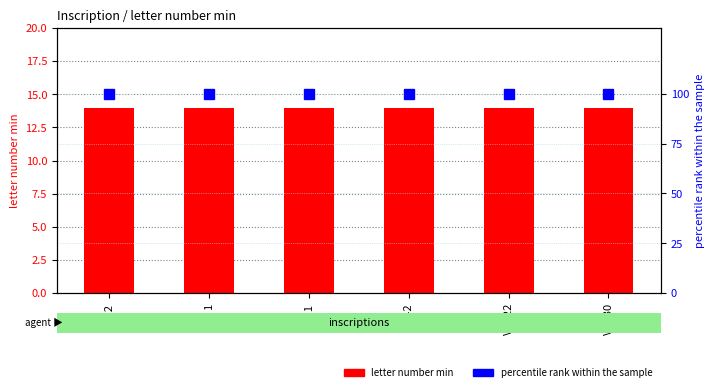

What is the smallest value displayed?

14